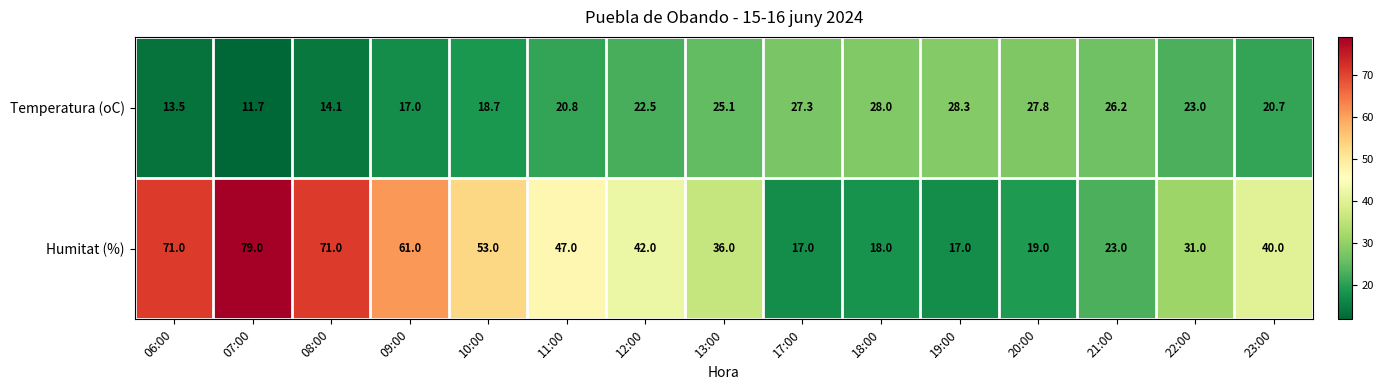

At 18:00, list the series in order from smallest to largest.

Humitat (%), Temperatura (oC)